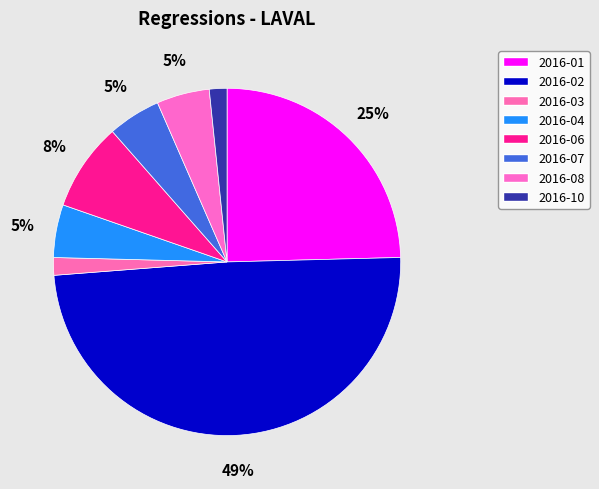

True or false: 2016-02 accounts for 49% of the total.

True